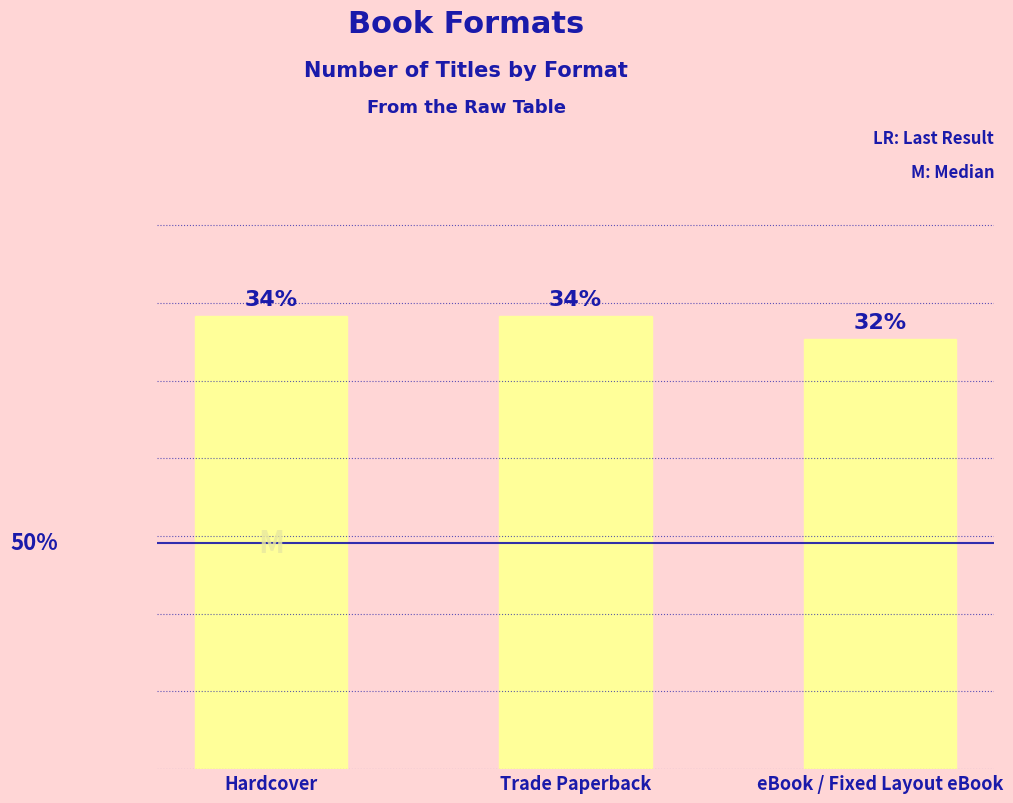

Reading left to right, extract all data points from this chart.

Hardcover=20	Trade Paperback=20	eBook / Fixed Layout eBook=19